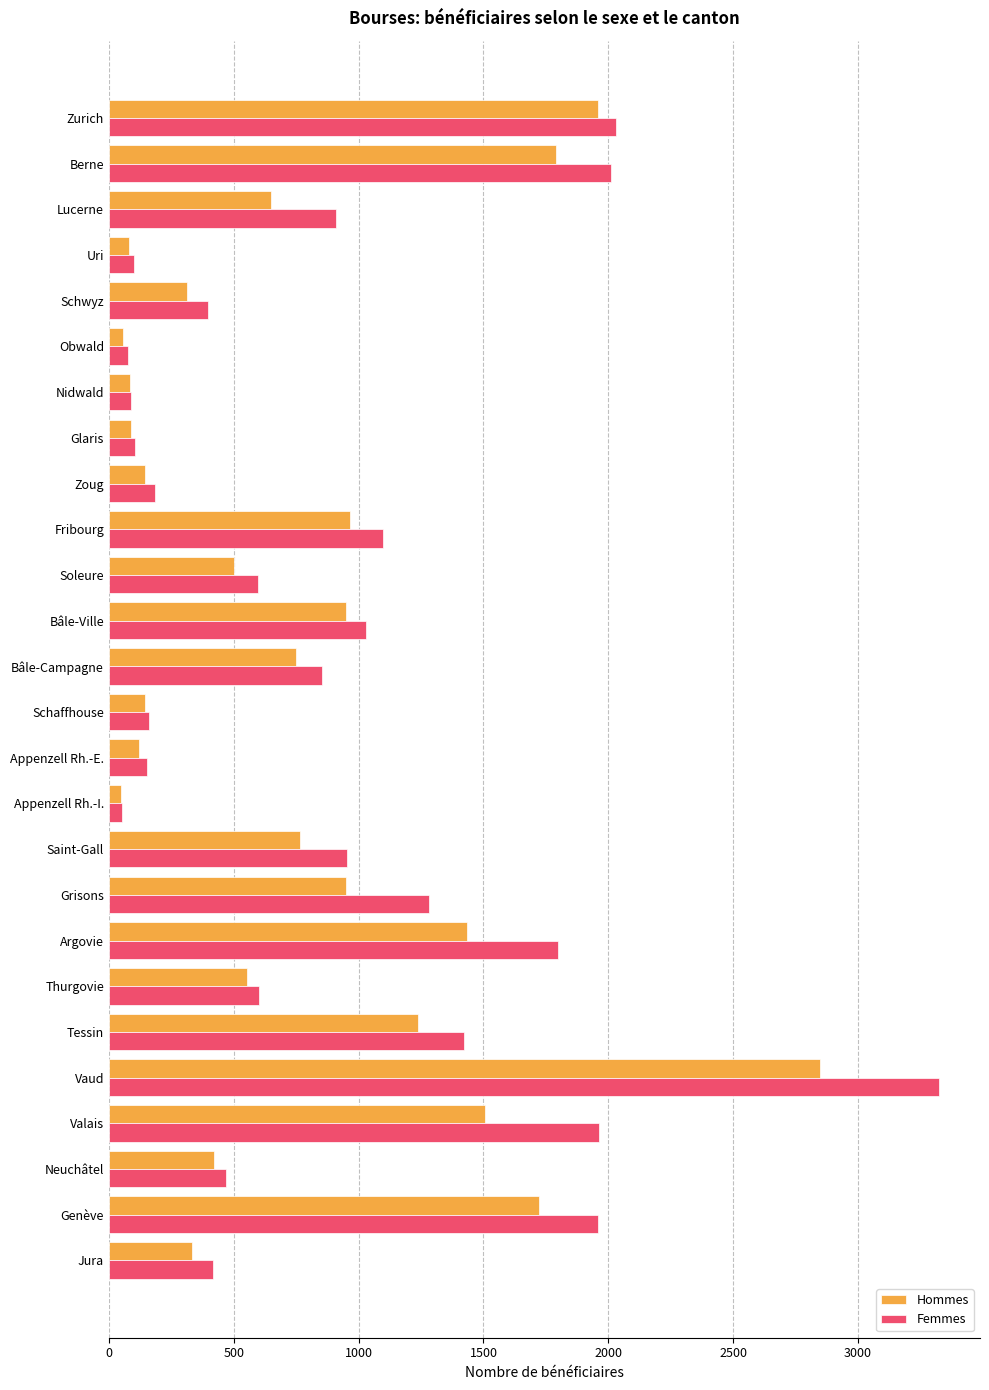

Where is Femmes nearest to the value 1686?

Argovie